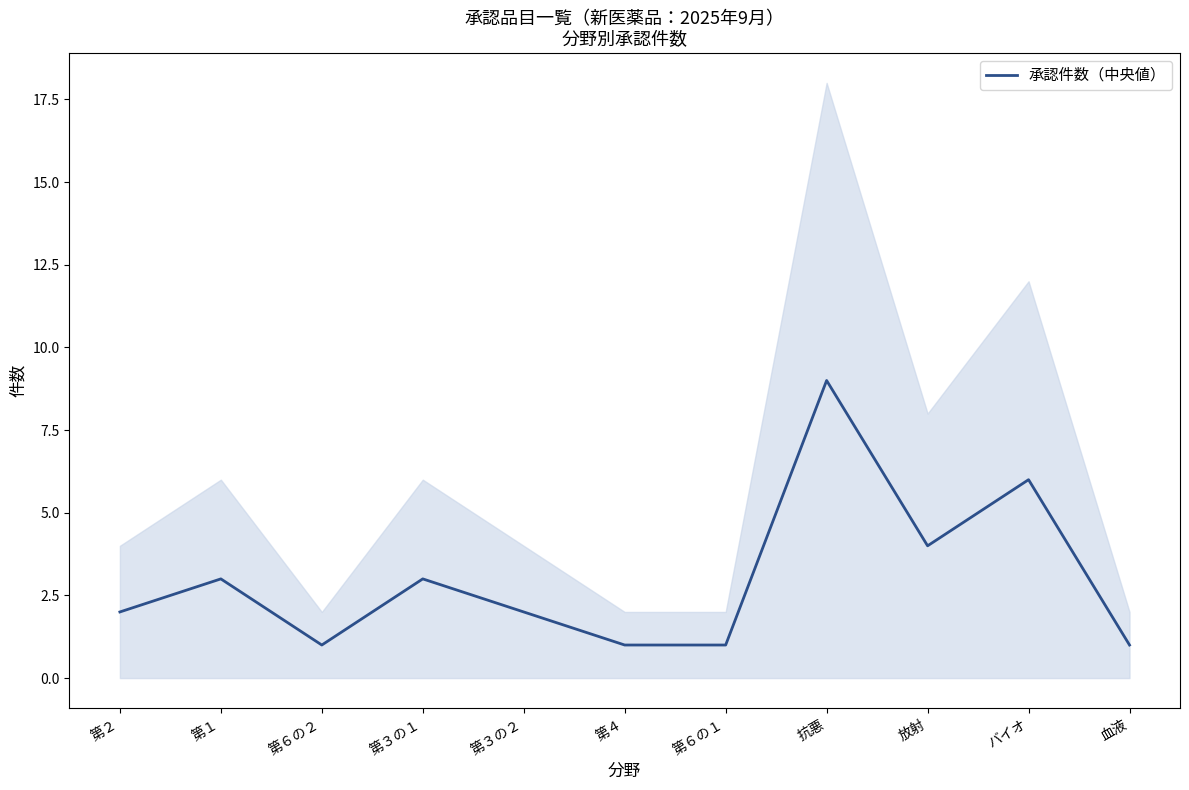

Reading left to right, transcribe all the data shown in this chart.

第２=2	第１=3	第６の２=1	第３の１=3	第３の２=2	第４=1	第６の１=1	抗悪=9	放射=4	バイオ=6	血液=1